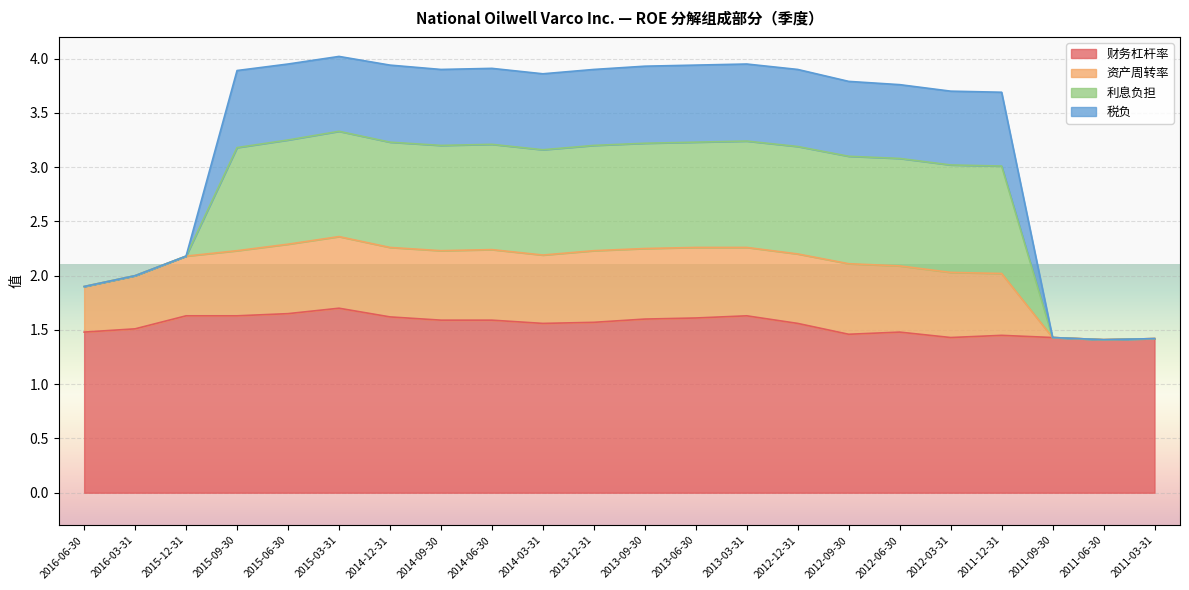

The 财务杠杆率 series shows 2.0 at 2011-12-31. True or false?

False